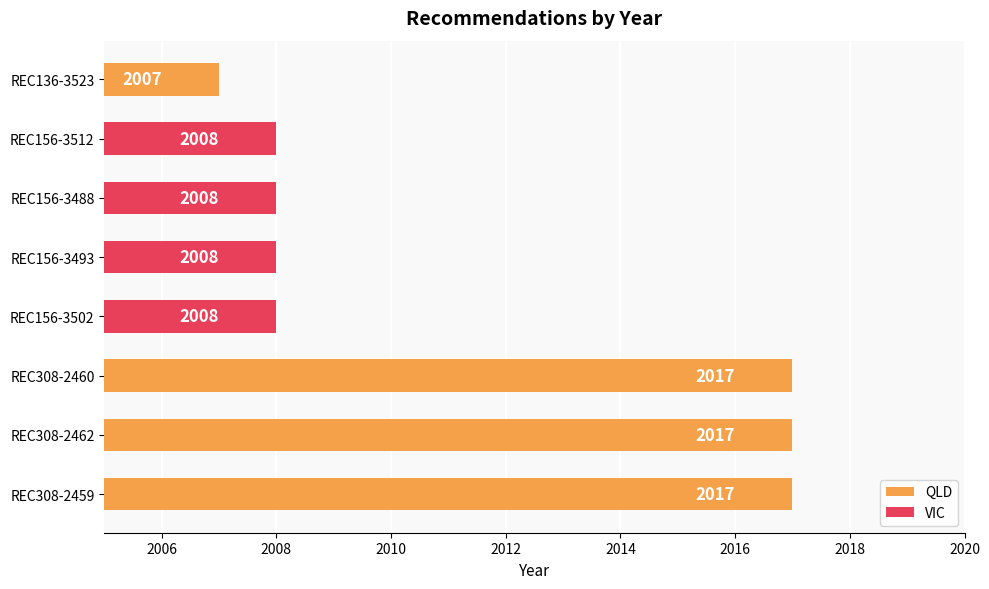

What is the maximum value shown in the chart?

2017